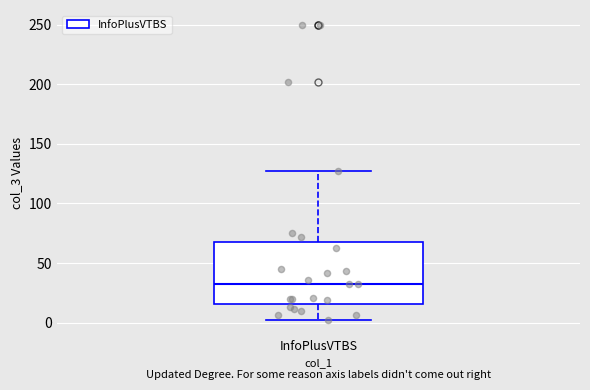

Read this box plot against the y-axis: the position of the median line, the range covered by the box, and the ends of both whiskers. The values are not printed on the chart, so give them approximately, as read against the axis.

median 30, box 15 to 70, whiskers 0 to 125